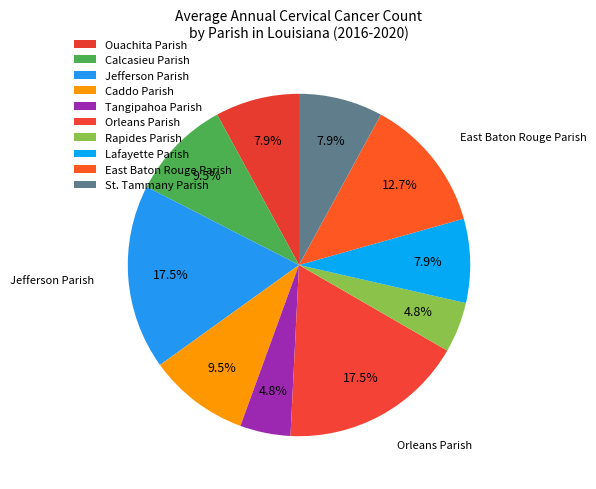

Which slice is the smallest?

Tangipahoa Parish